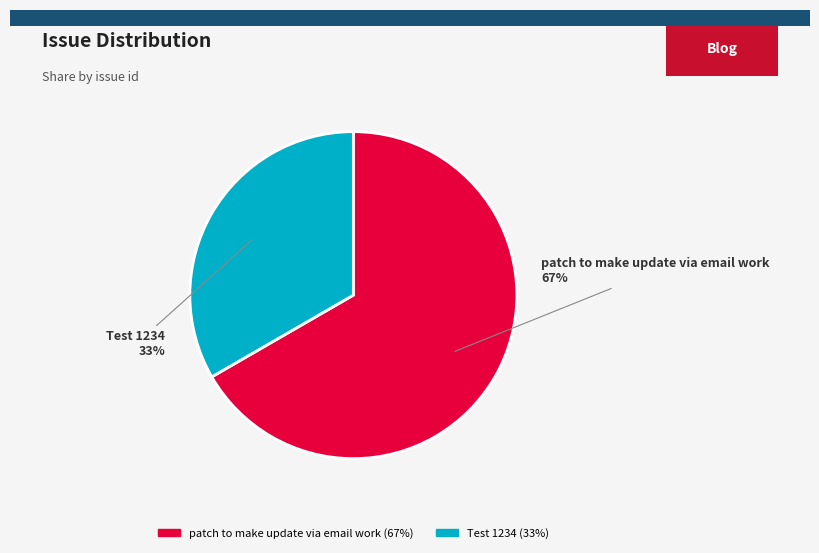

Which slice is the smallest?

Test 1234